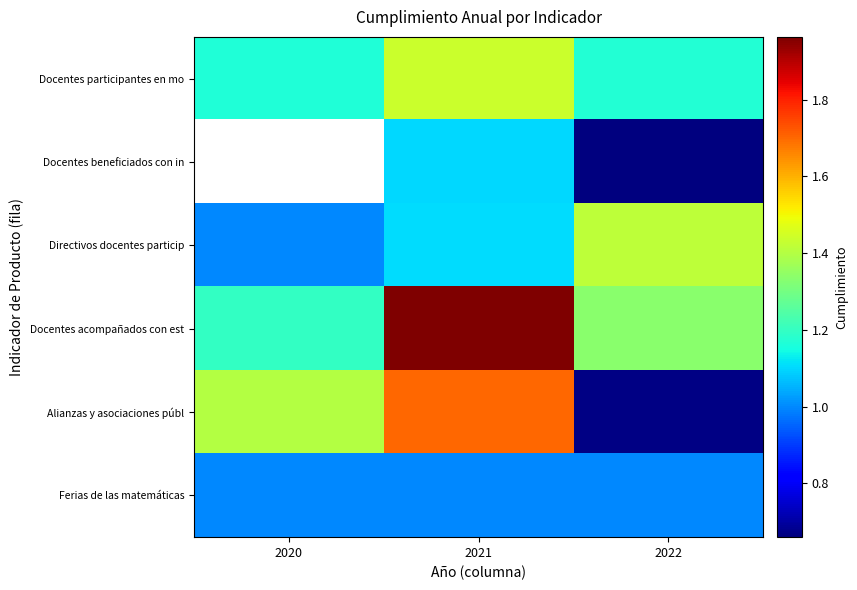

Which category has the highest value across all series?

2021